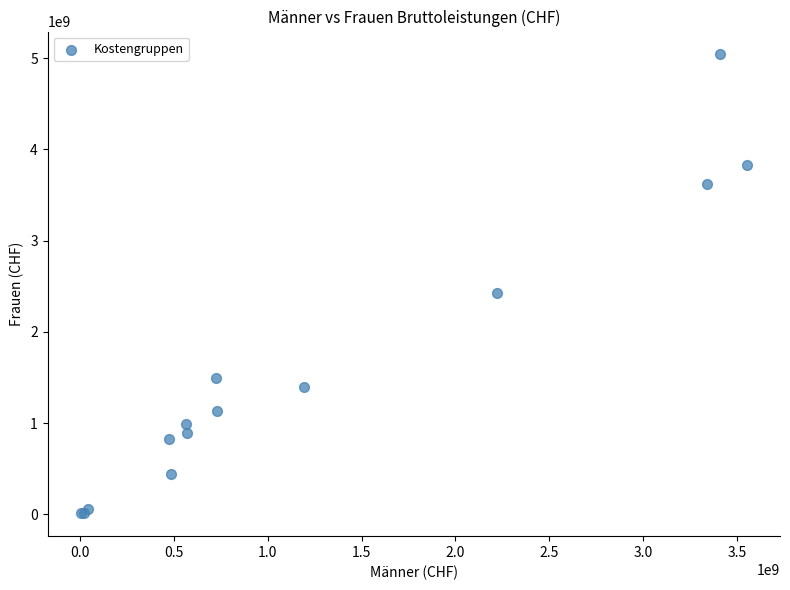

What Y value in the scatter plot is closest to 2526297023?

2421298434.2